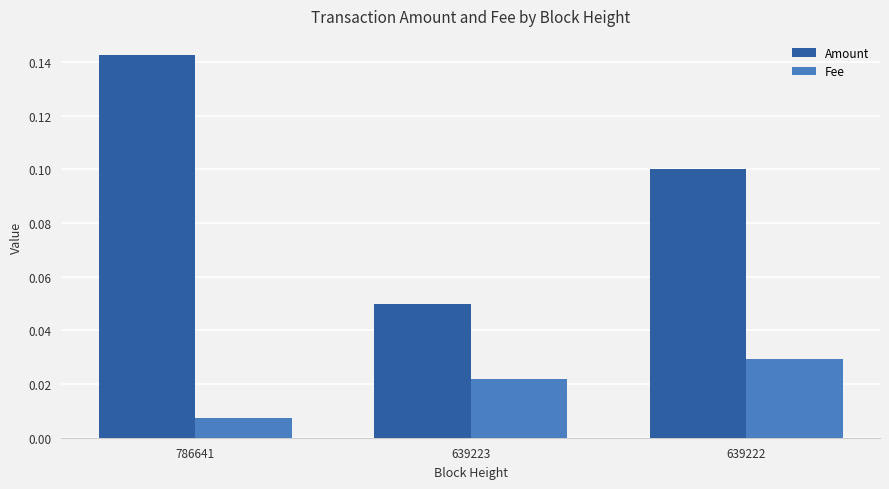

How many bars are there in total?

6